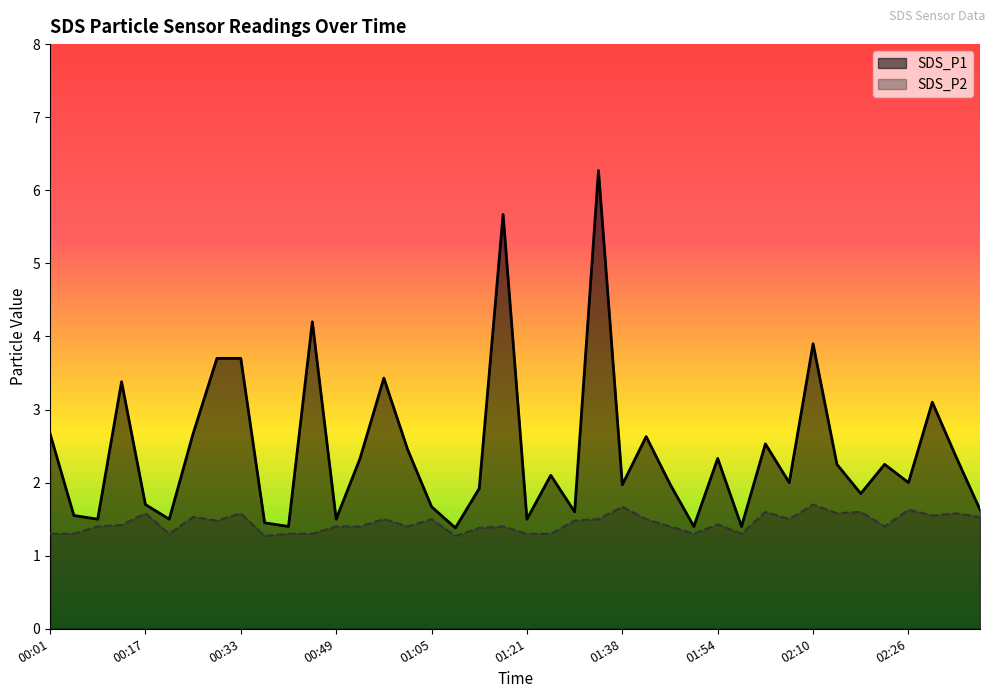

How many values in the SDS_P1 series exceed 2?

20